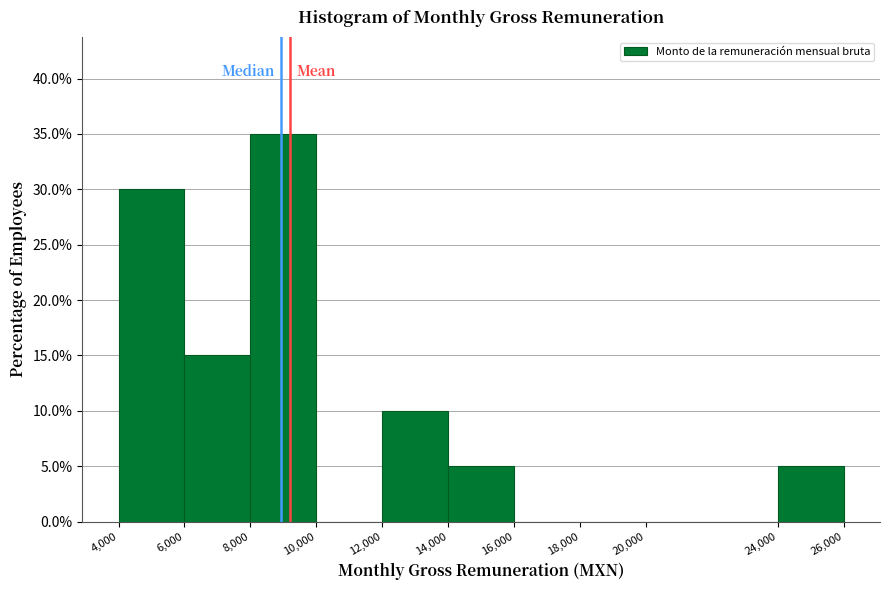

Which range on the x-axis has the tallest bar?

8,000 to 10,000